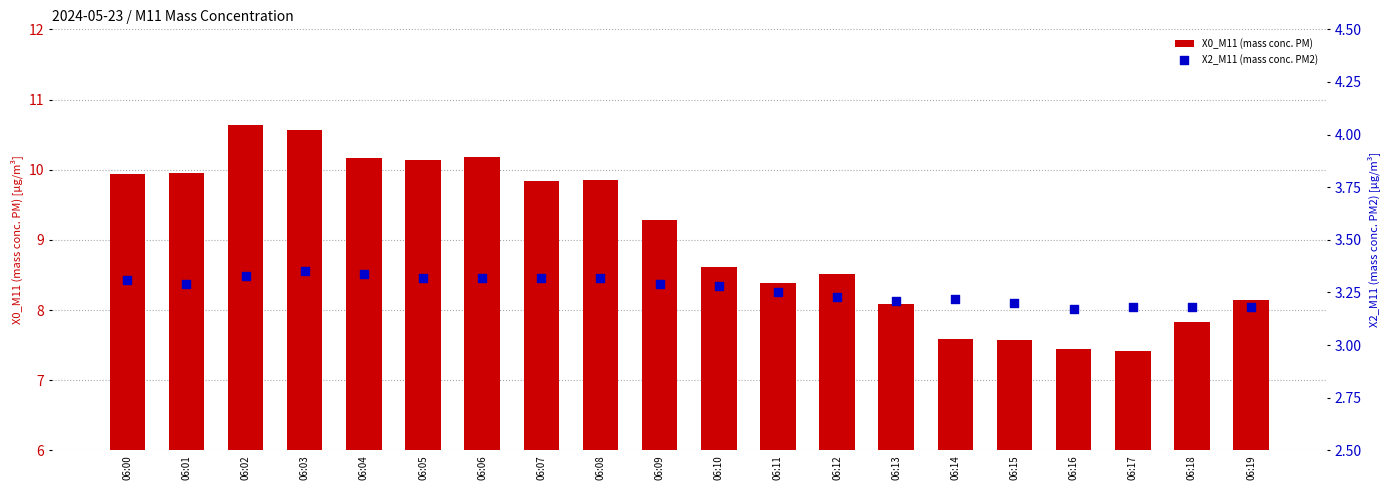

Which series has the largest total across all categories?

X0_M11 (mass conc. PM)